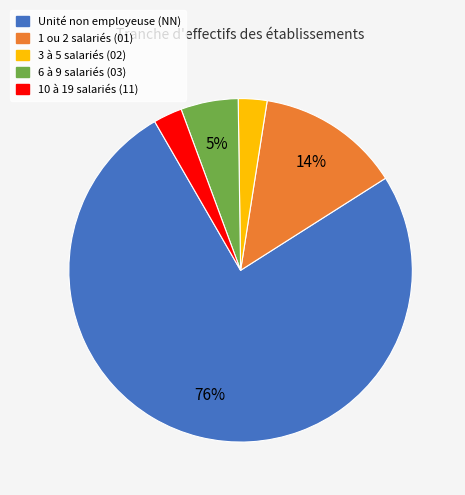

Does any single category account for the majority?

Yes